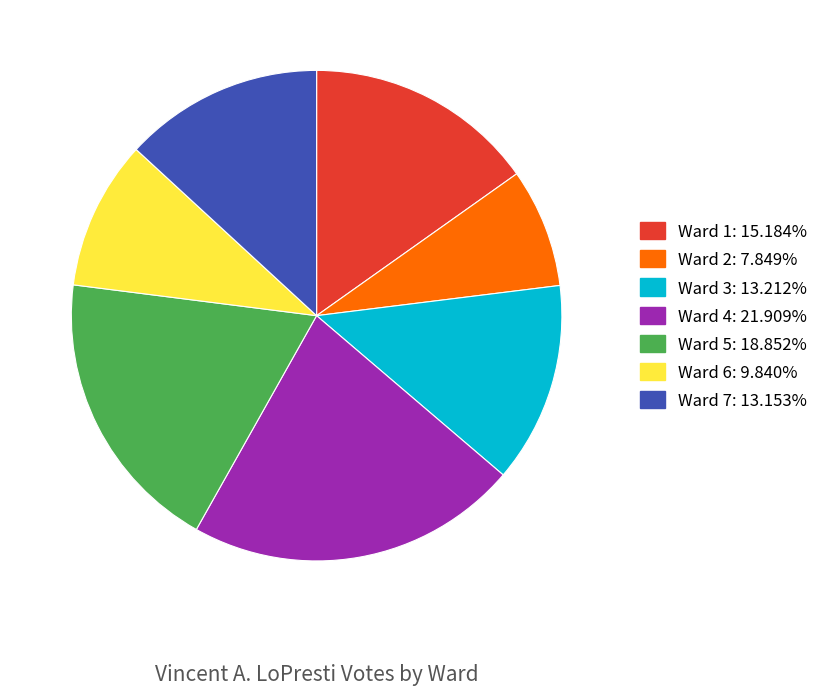

Does Ward 6 represent more than half of the total?

No